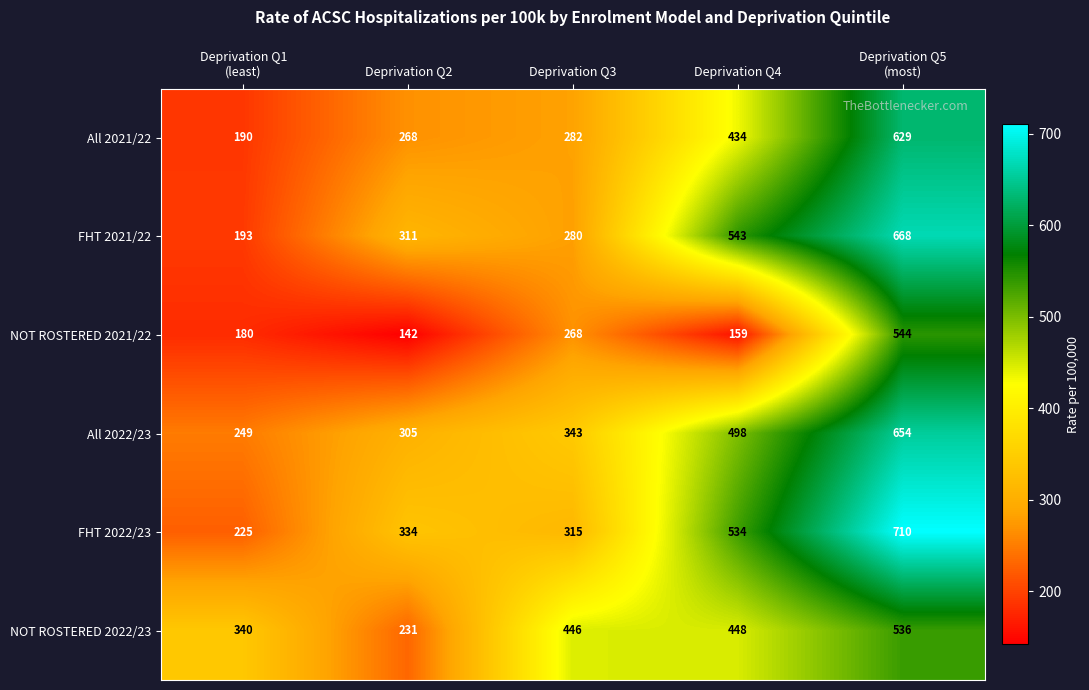

What is the difference between the maximum and second lowest values in the NOT ROSTERED 2022/23 series?

196